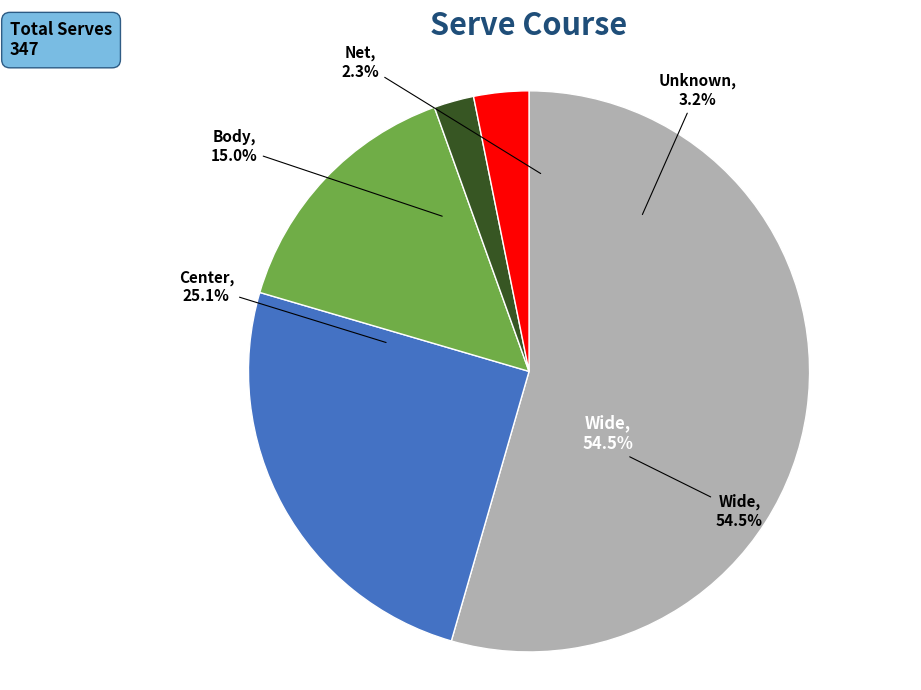

What percentage is the ? slice, to the nearest percent?

3%